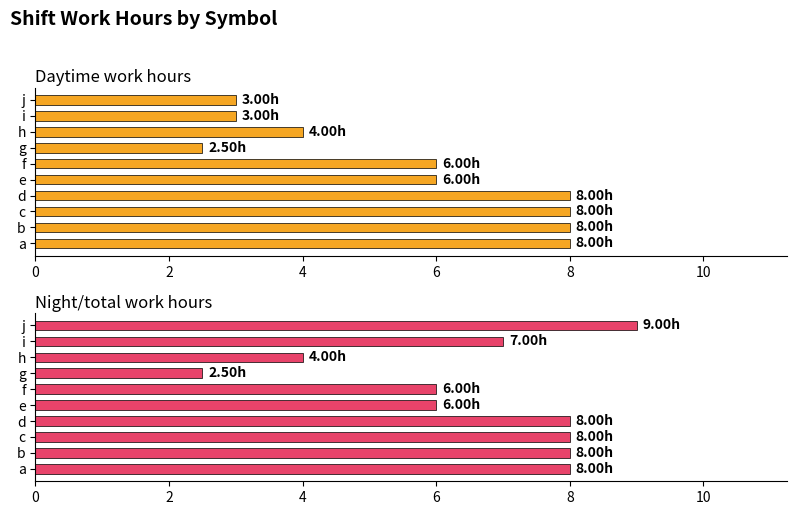

Reading left to right, extract all data points from this chart.

Daytime work hours: 8.0	8.0	8.0	8.0	6.0	6.0	2.5	4.0	3.0	3.0
Night/total work hours: 8.0	8.0	8.0	8.0	6.0	6.0	2.5	4.0	7.0	9.0